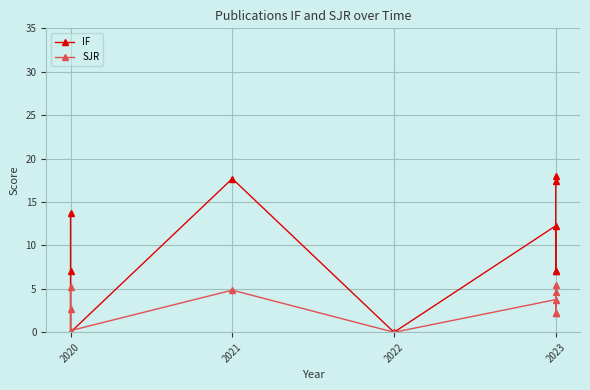

How many values in IF are above zero?

8